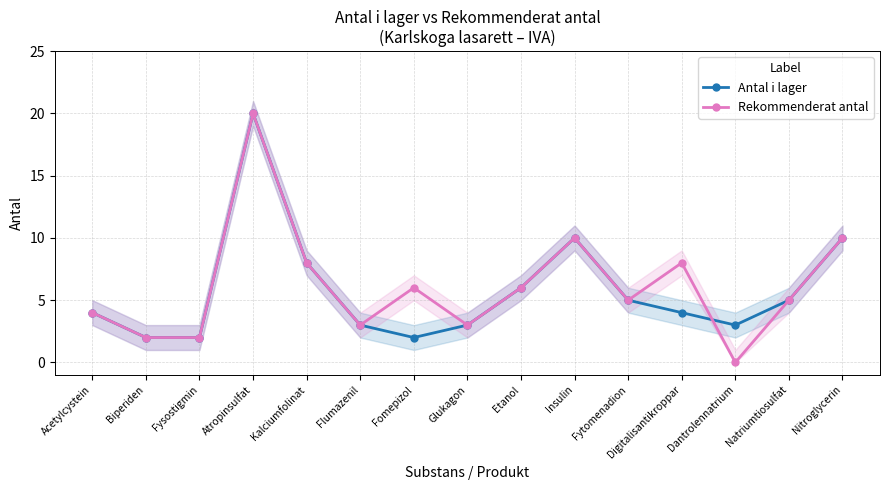

What is the sum of the Antal i lager values at Atropinsulfat and Glukagon?

23